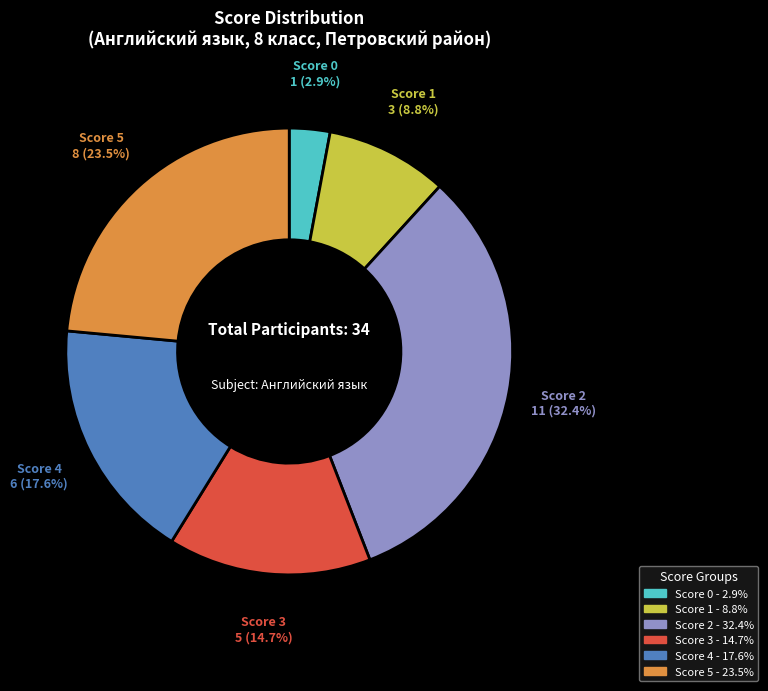

Is there any slice that represents more than half of the pie?

No